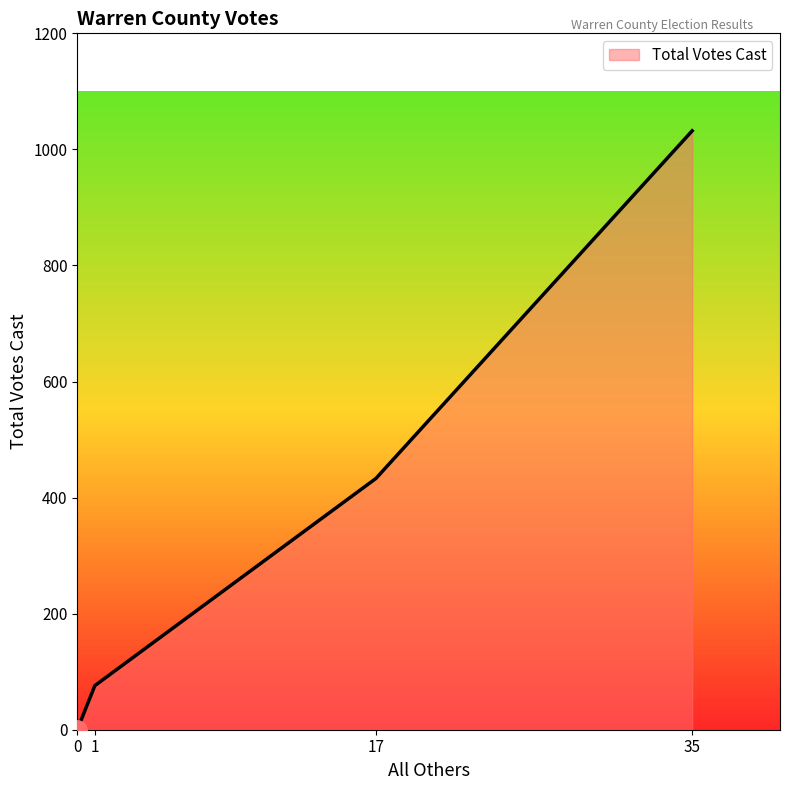

The chart shows a value of 76 at 1. True or false?

True